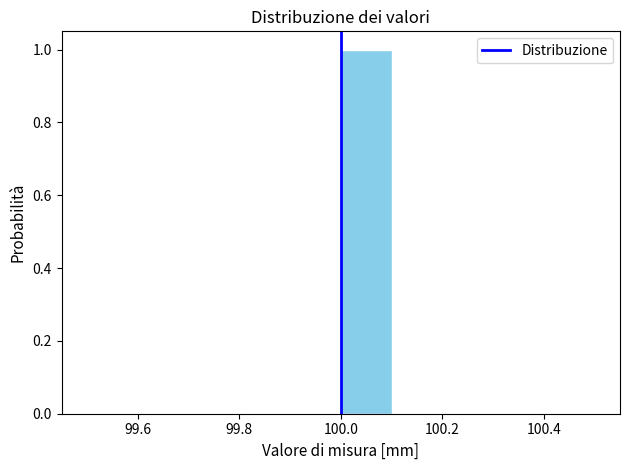

Reading left to right, transcribe this chart: for each bar, give the range it covers on the x-axis and its height. The values are not printed on the chart, so give them approximately, as read against the axis.

99.5 to 99.6: 0
99.6 to 99.7: 0
99.7 to 99.8: 0
99.8 to 99.9: 0
99.9 to 100.0: 0
100.0 to 100.1: 1
100.1 to 100.2: 0
100.2 to 100.3: 0
100.3 to 100.4: 0
100.4 to 100.5: 0